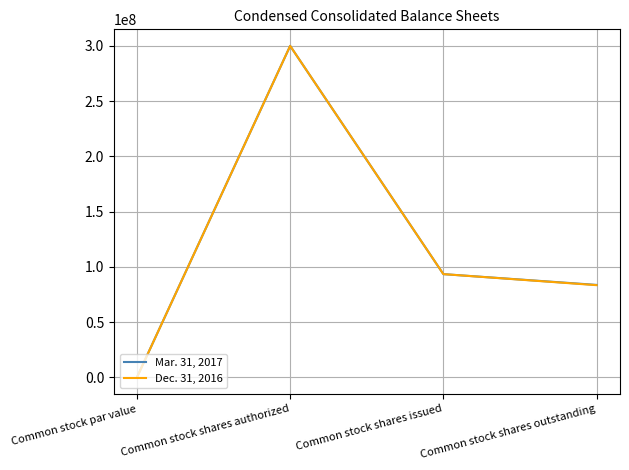

True or false: Mar. 31, 2017 has a value of 510483521 at Common stock shares authorized.

False